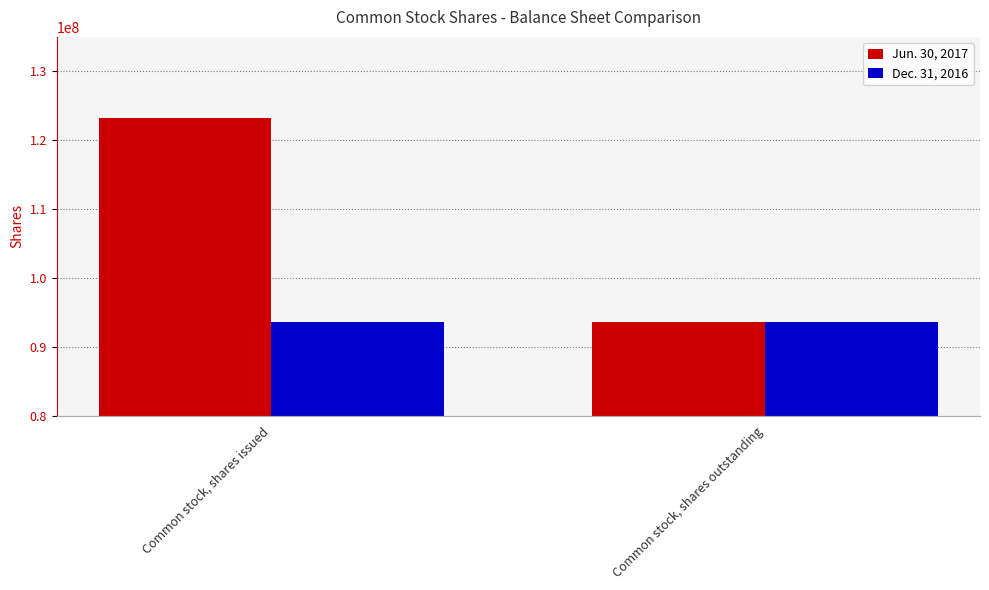

True or false: Jun. 30, 2017 has a value of 191650951 at Common stock, shares issued.

False